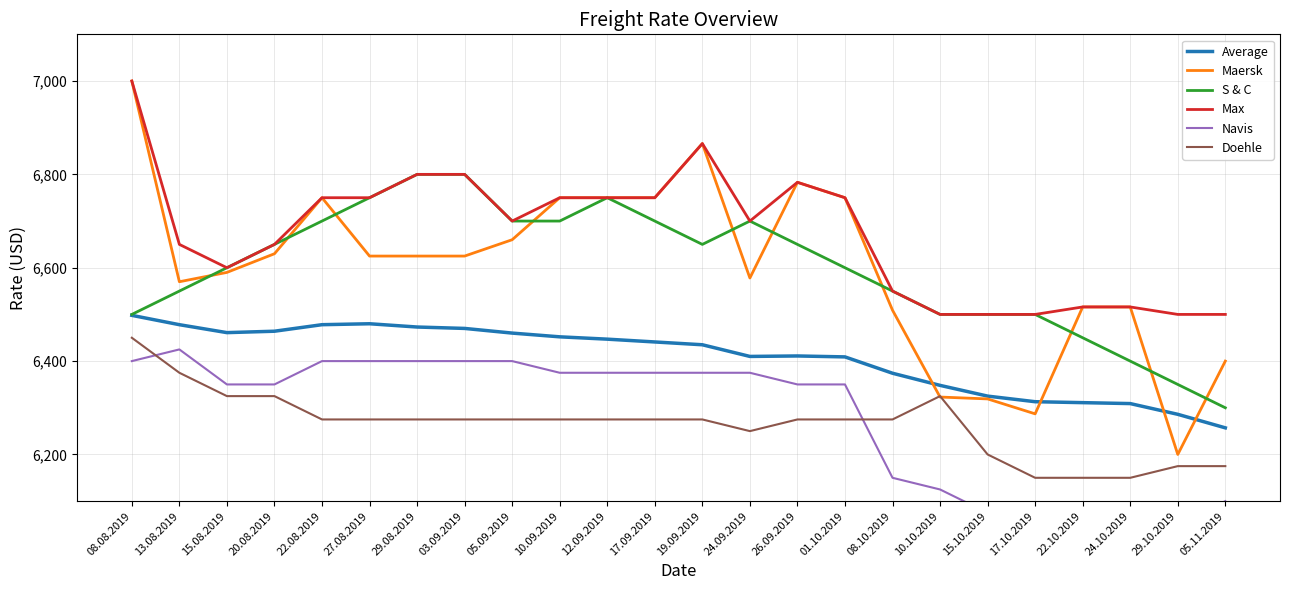

The Max series shows 6650 at 20.08.2019. True or false?

True